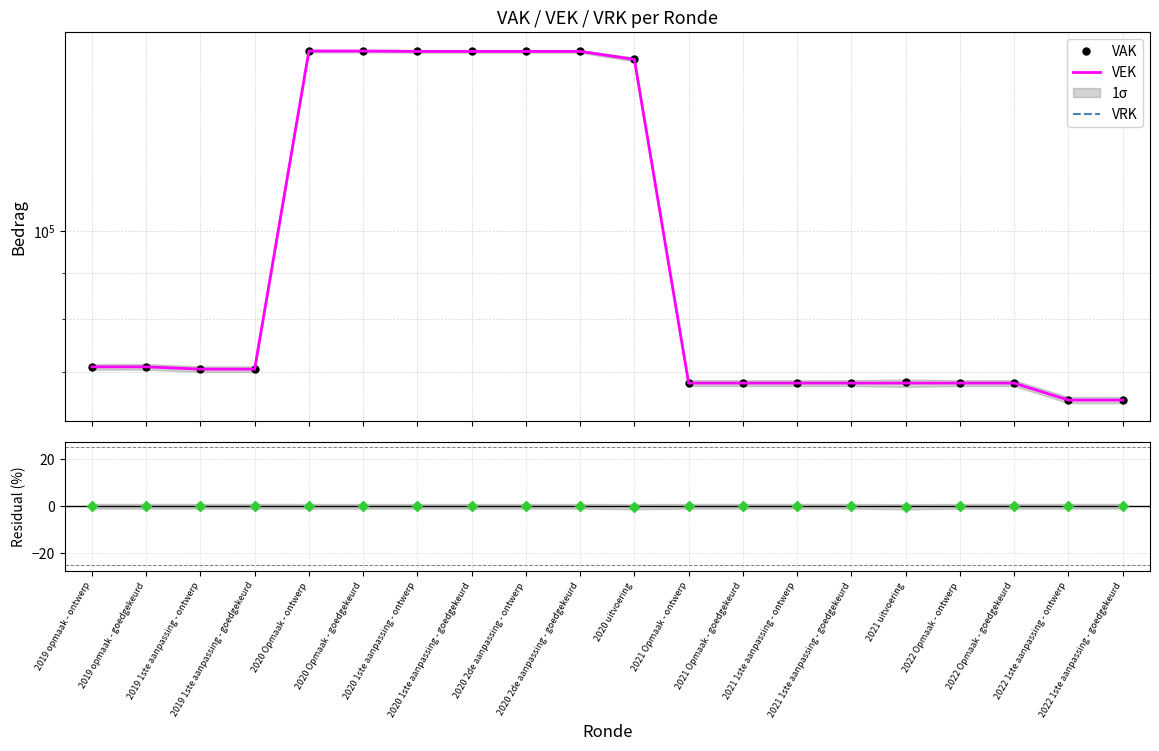

Rank the categories by VEK value from lowest to highest.

2022 1ste aanpassing - ontwerp, 2022 1ste aanpassing - goedgekeurd, 2021 Opmaak - ontwerp, 2021 Opmaak - goedgekeurd, 2021 1ste aanpassing - ontwerp, 2021 1ste aanpassing - goedgekeurd, 2021 uitvoering, 2022 Opmaak - ontwerp, 2022 Opmaak - goedgekeurd, 2019 1ste aanpassing - ontwerp, 2019 1ste aanpassing - goedgekeurd, 2019 opmaak - ontwerp, 2019 opmaak - goedgekeurd, 2020 uitvoering, 2020 1ste aanpassing - ontwerp, 2020 1ste aanpassing - goedgekeurd, 2020 2de aanpassing - ontwerp, 2020 2de aanpassing - goedgekeurd, 2020 Opmaak - ontwerp, 2020 Opmaak - goedgekeurd